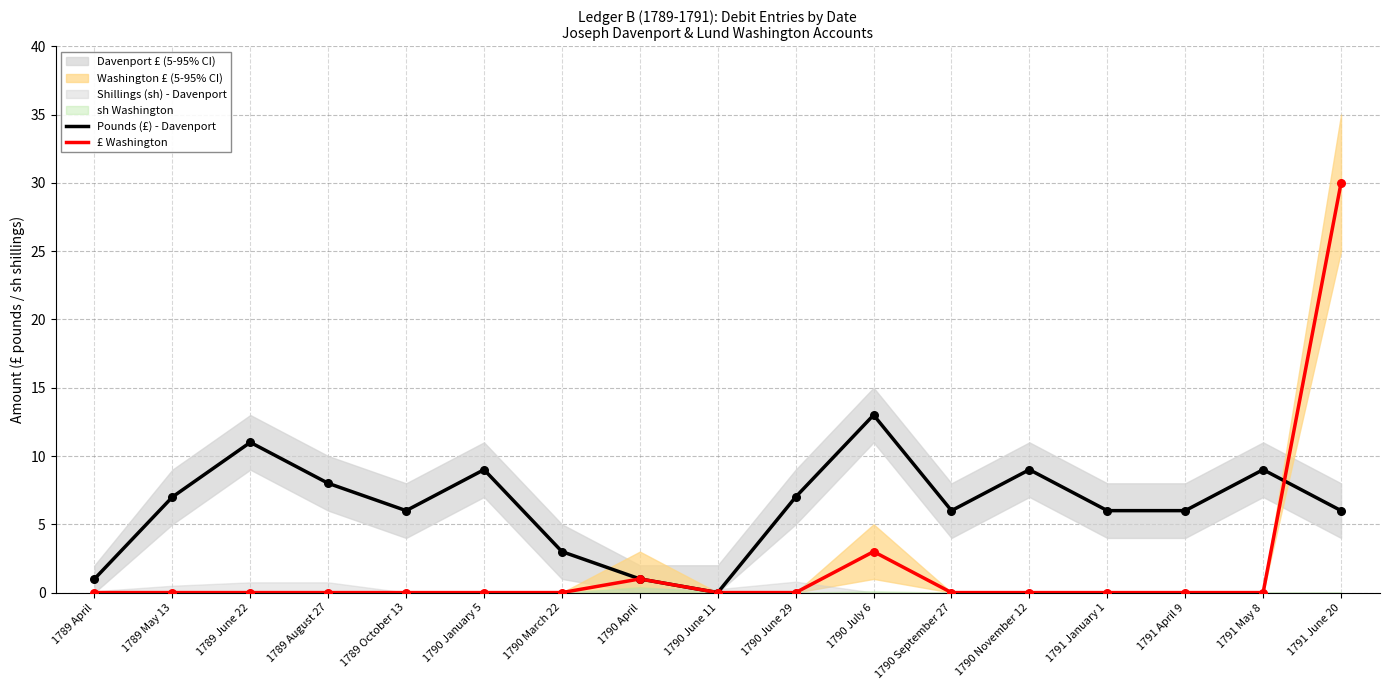

Which series contains the lowest Y value?

Pounds (£) - Davenport